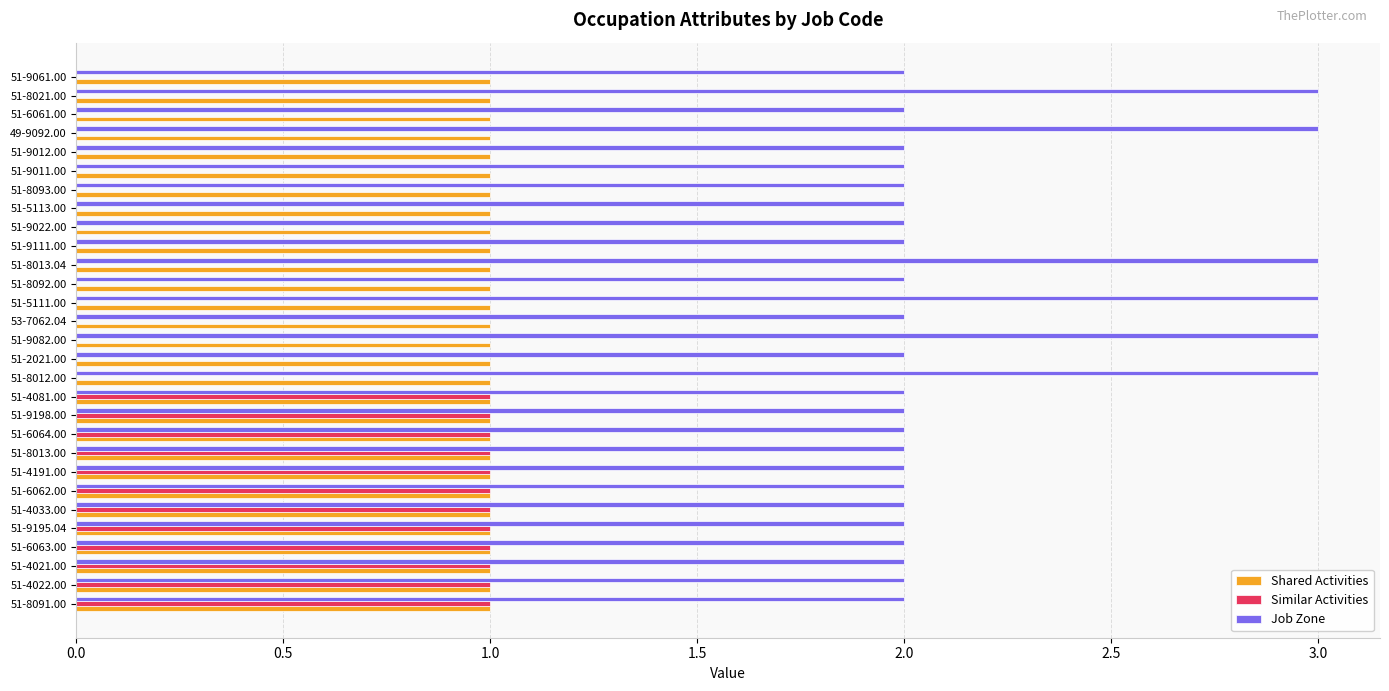

Which series has the largest total across all categories?

Job Zone